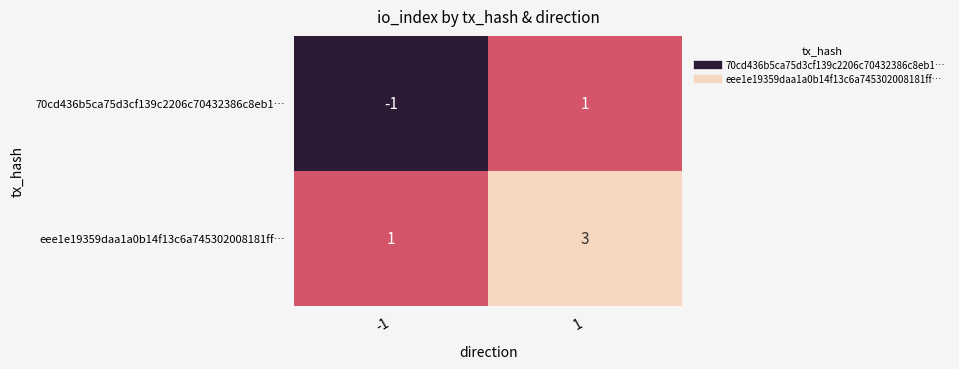

What is the total value across all series at 1?

4